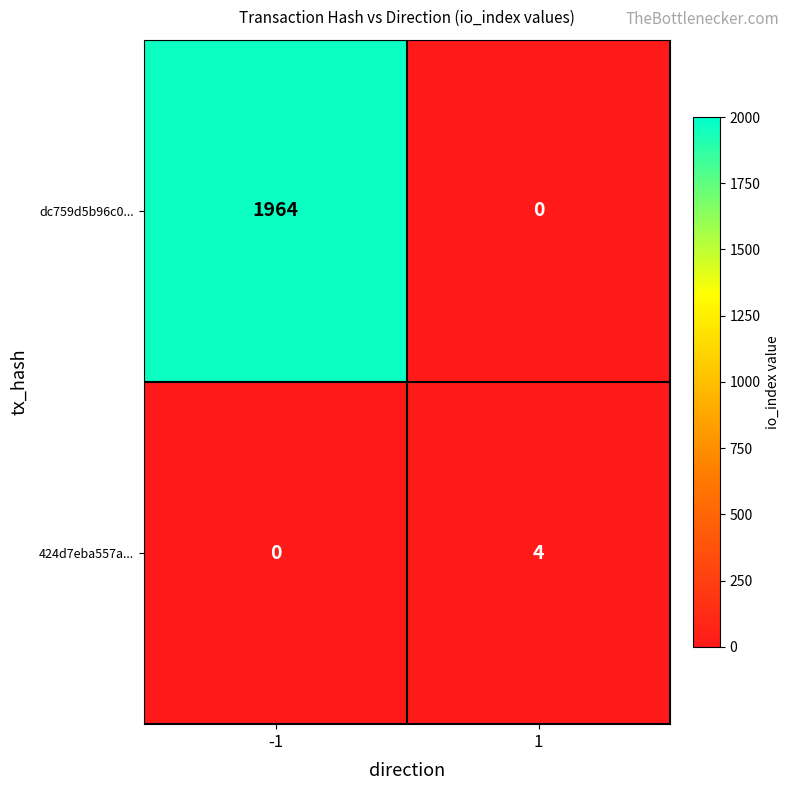

At which category is the sum across all series the highest?

-1